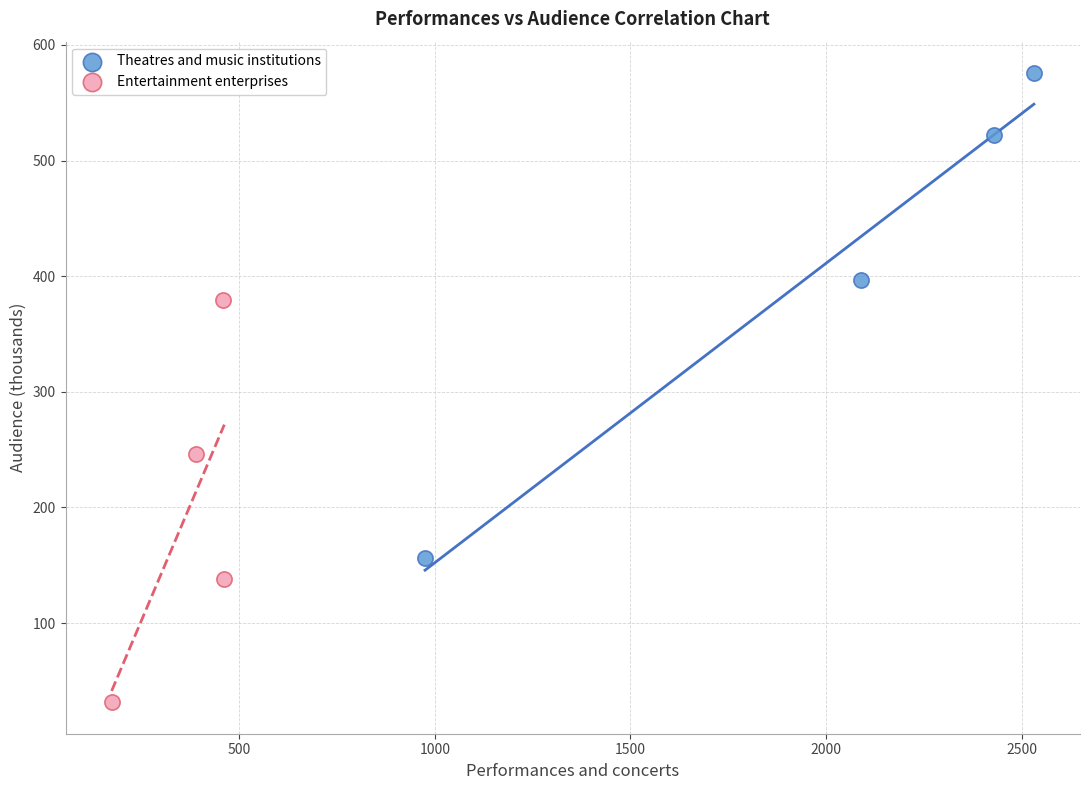

Which series reaches the maximum Y coordinate?

Theatres and music institutions